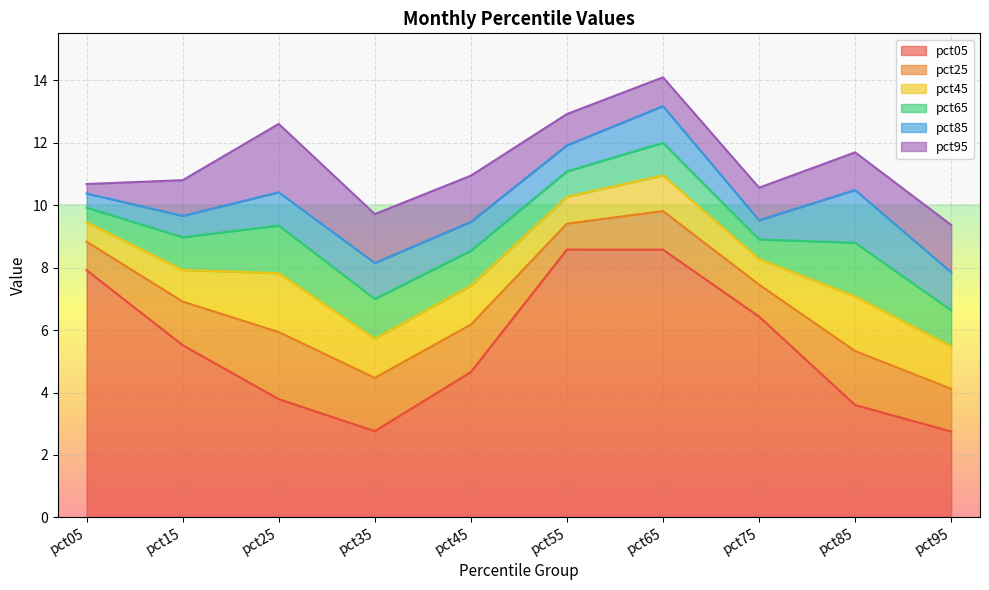

What is the approximate value of pct05 at pct25?

3.8